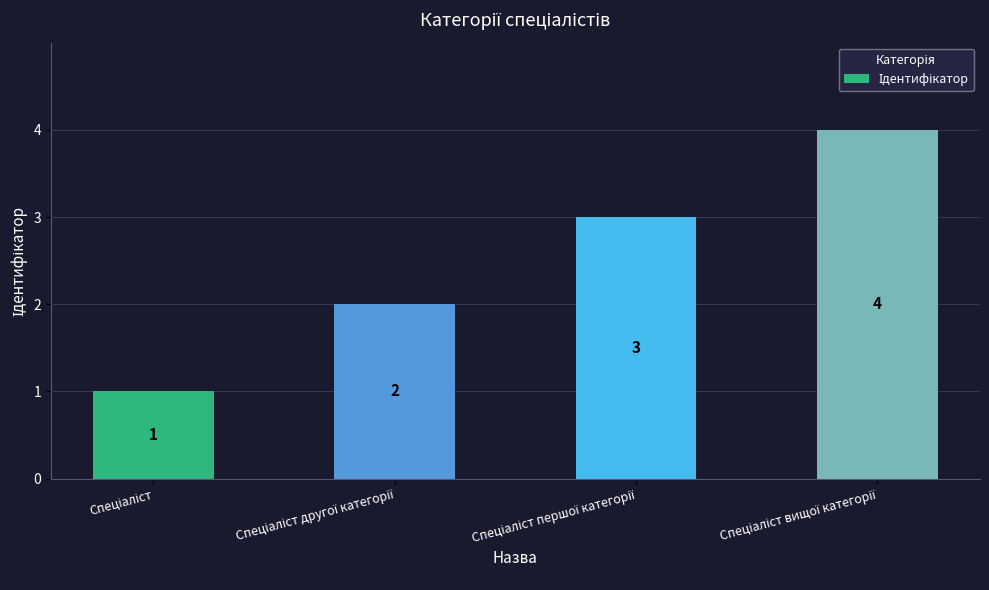

What is the minimum value shown in the chart?

1